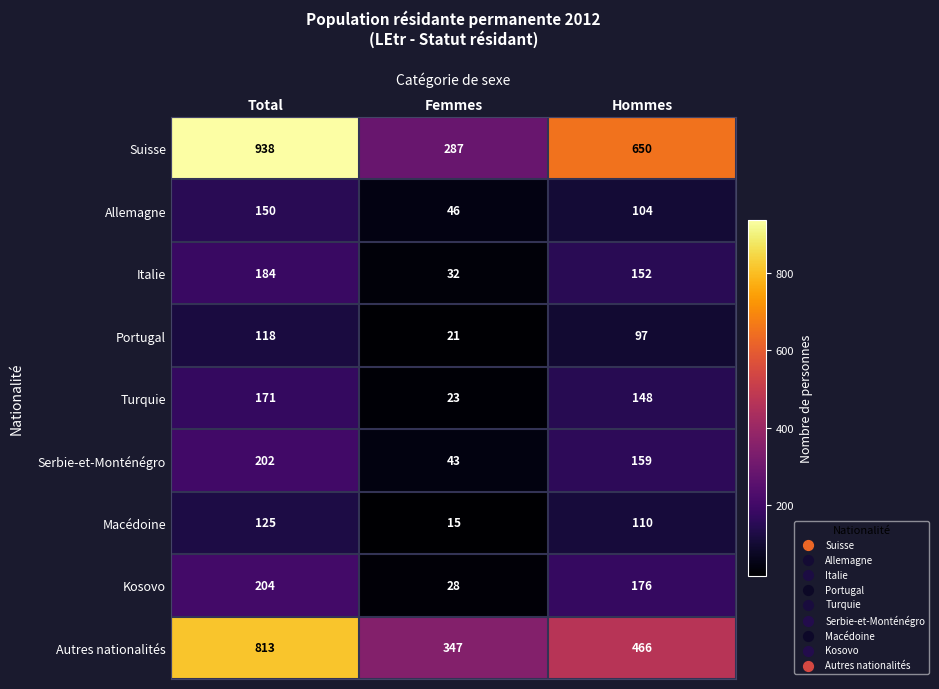

The value of Portugal at Femmes is 21. True or false?

True